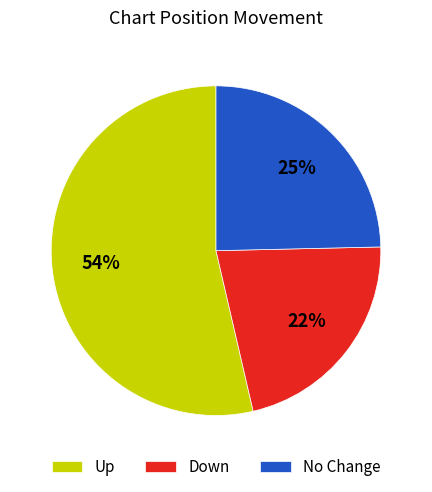

Is the sum of Down and No Change greater than half?

No